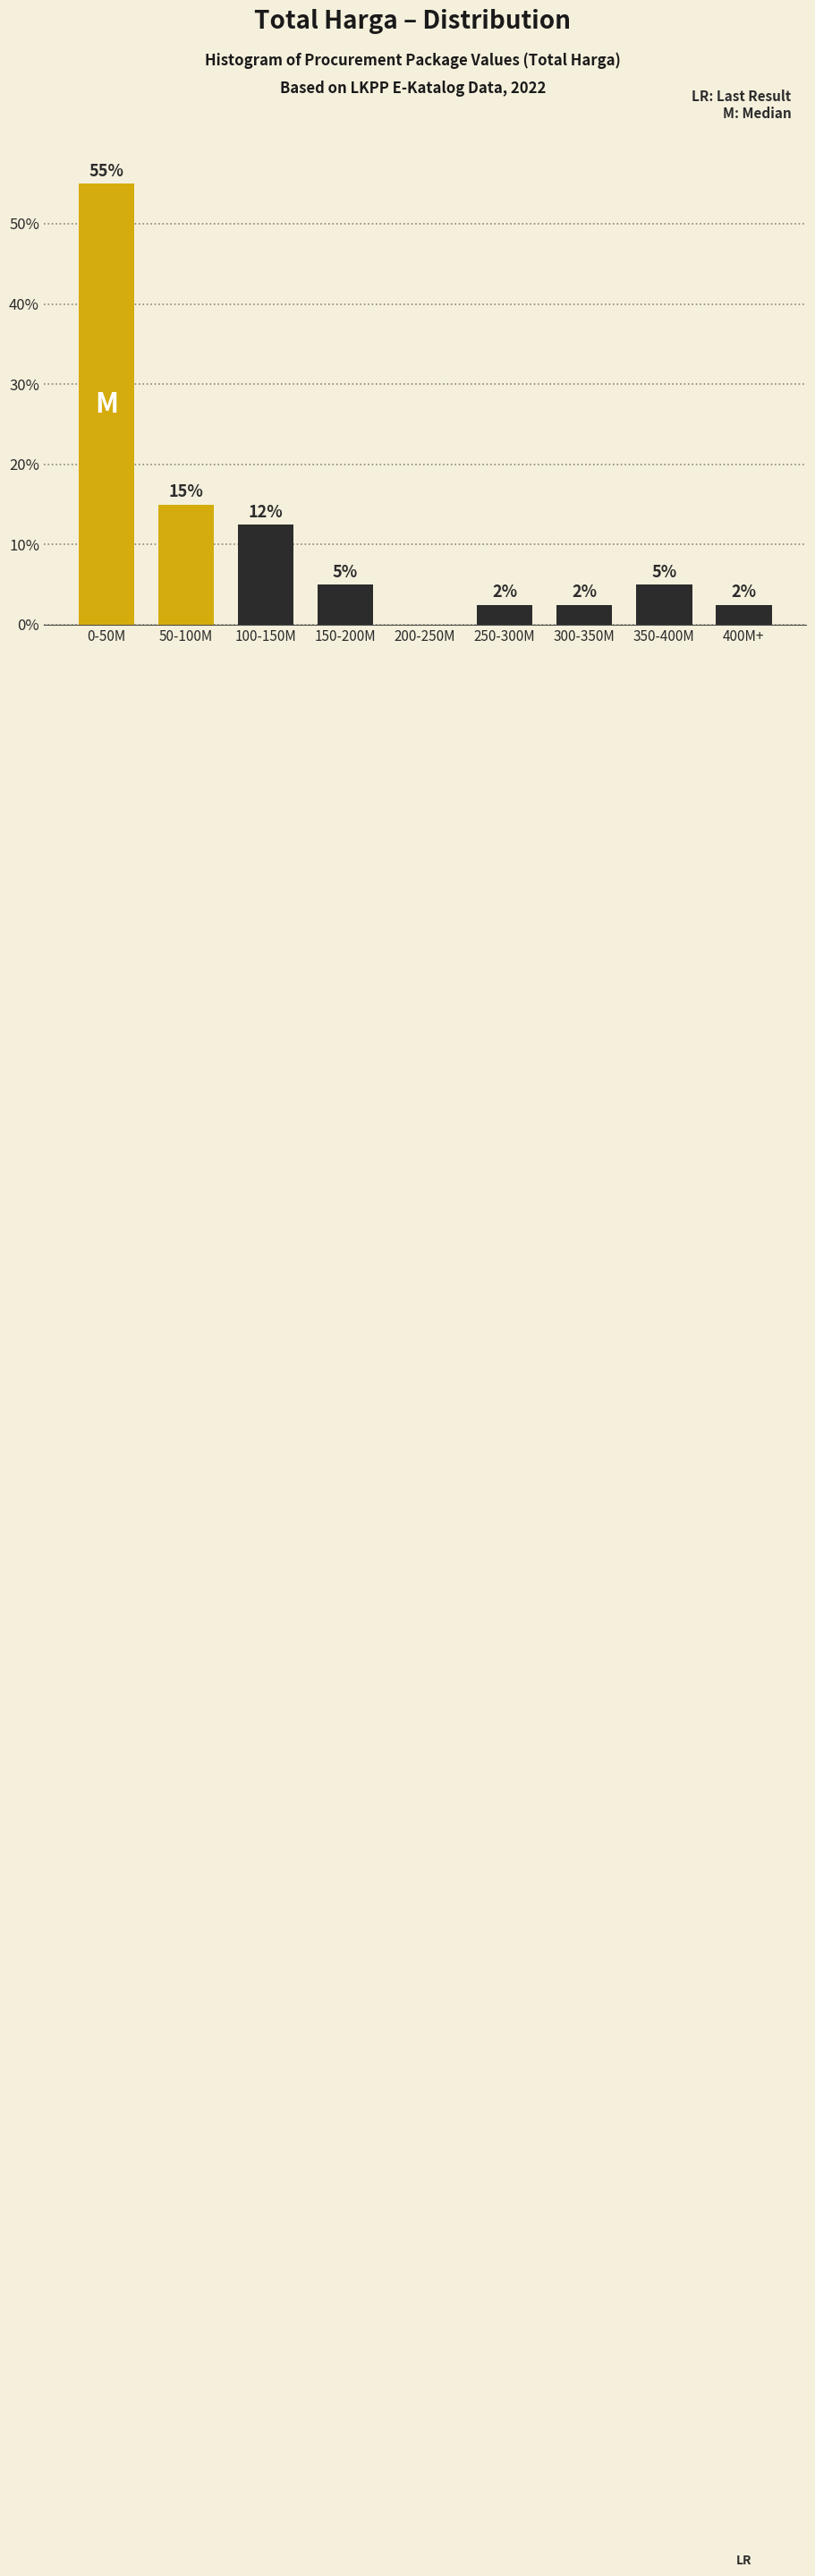

What is the sum of the values at 0-50M and 200-250M?

55.0